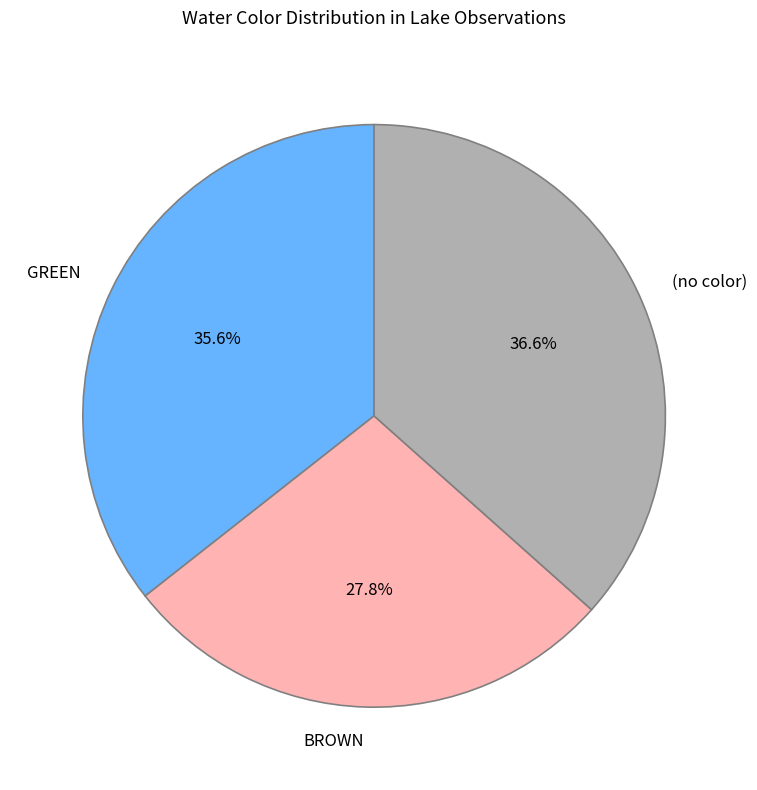

What percentage is NOT represented by GREEN?

64.4%